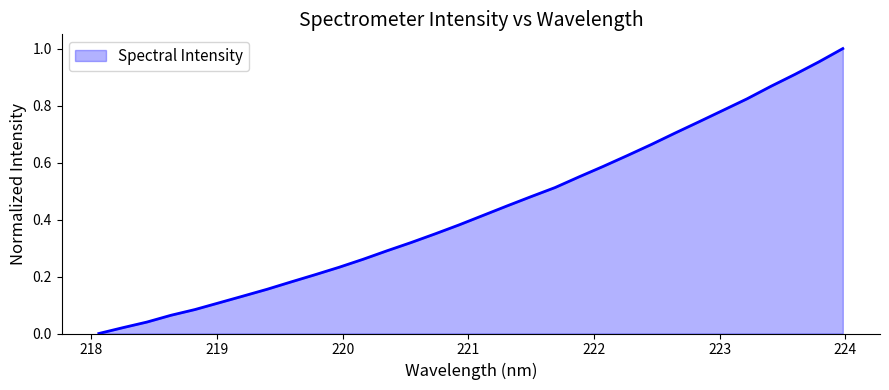

How many lines are shown in the chart?

1